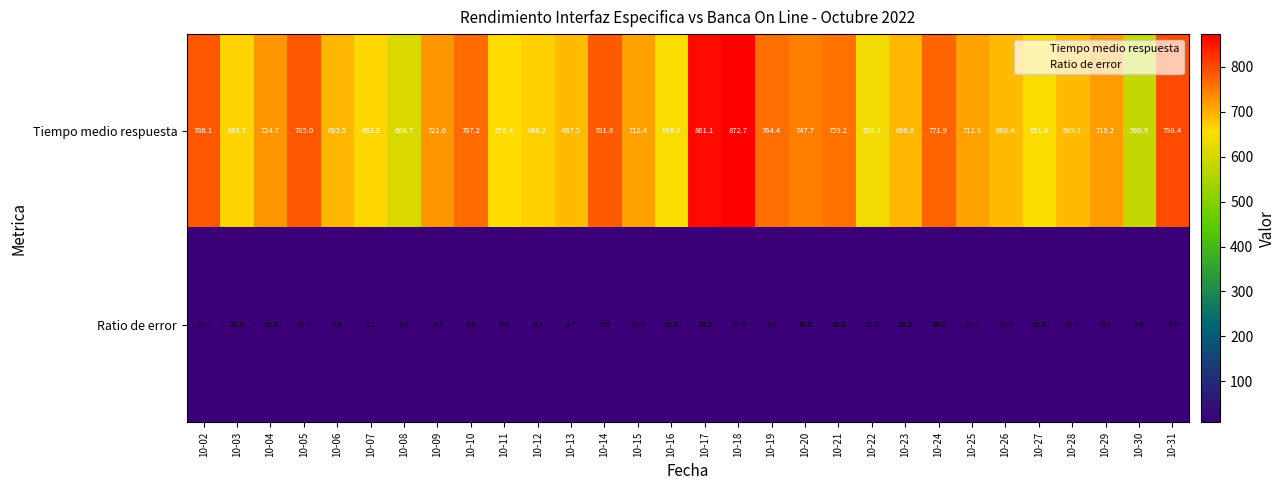

What is the maximum value for Ratio de error?

10.0